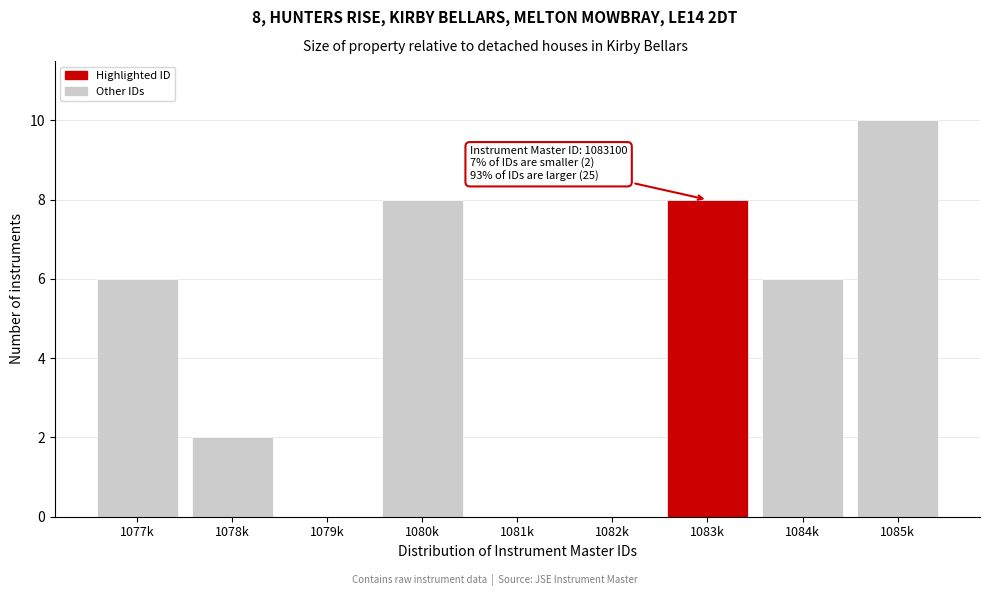

Reading right to left, extract all data points from this chart.

1085k=10	1084k=6	1083k=8	1082k=0	1081k=0	1080k=8	1079k=0	1078k=2	1077k=6